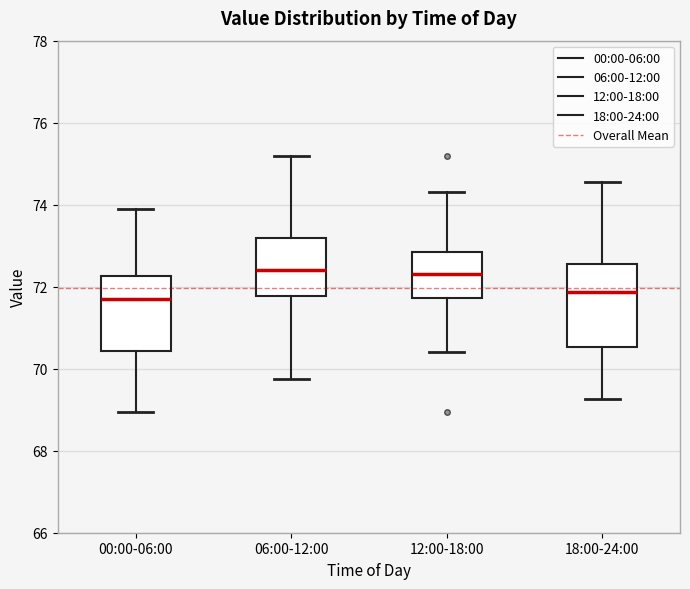

Where does the lower whisker of the box for 18:00-24:00 end on the y-axis? The values are not printed on the chart, so give them approximately, as read against the axis.

69.2